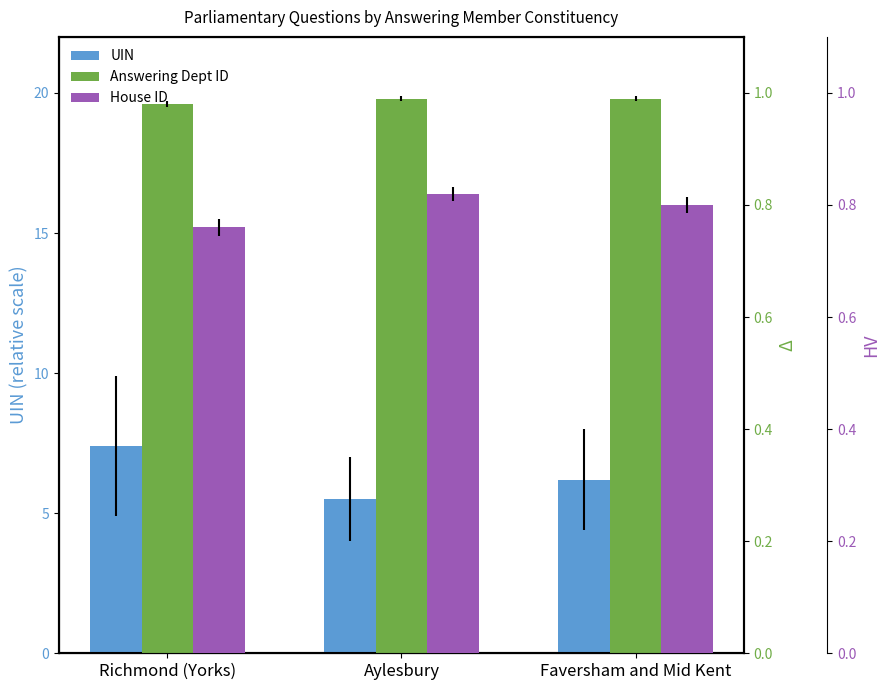

What value does the Answering Dept ID series have at Richmond (Yorks)?

1.0